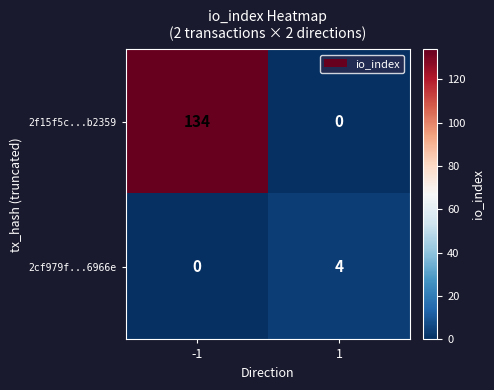

Between -1 and 1, which series saw the biggest shift?

2f15f5c...b2359